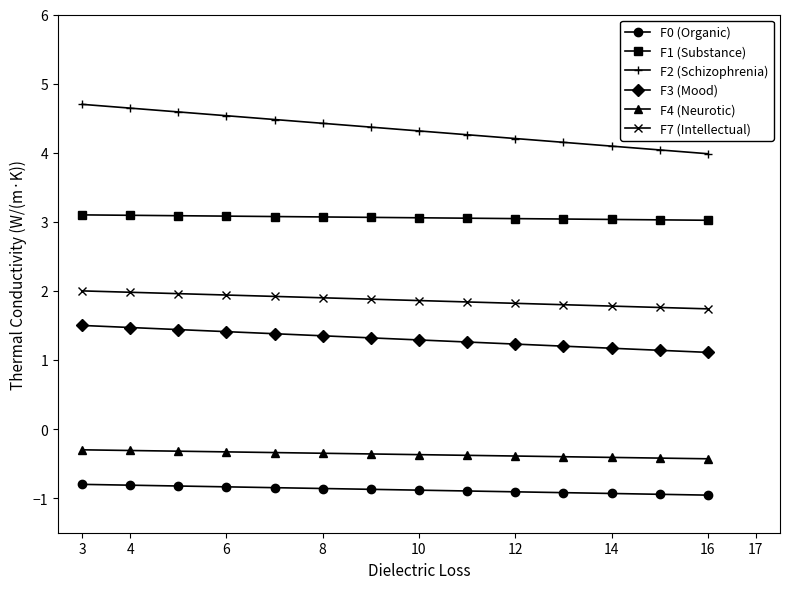

What is the smallest value displayed?

-1.0